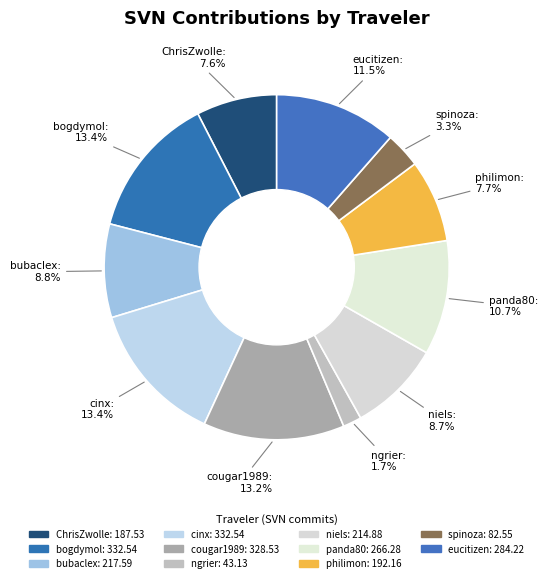

How many slices are in this pie chart?

11